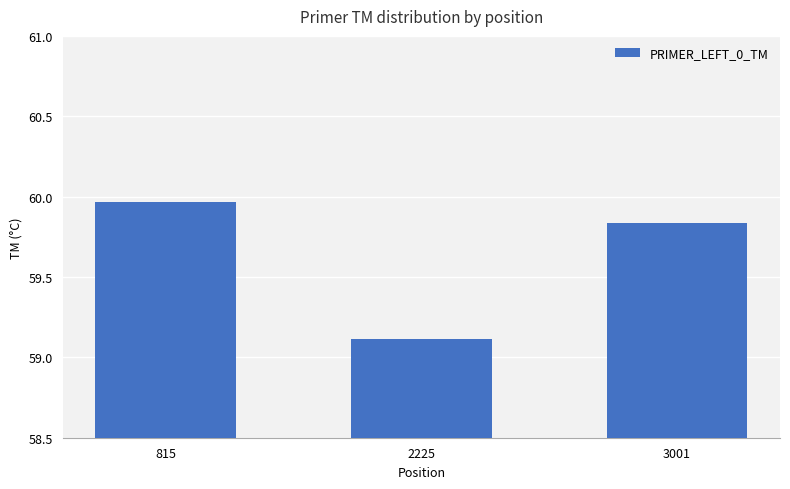

Rank the categories by value from highest to lowest.

815, 3001, 2225